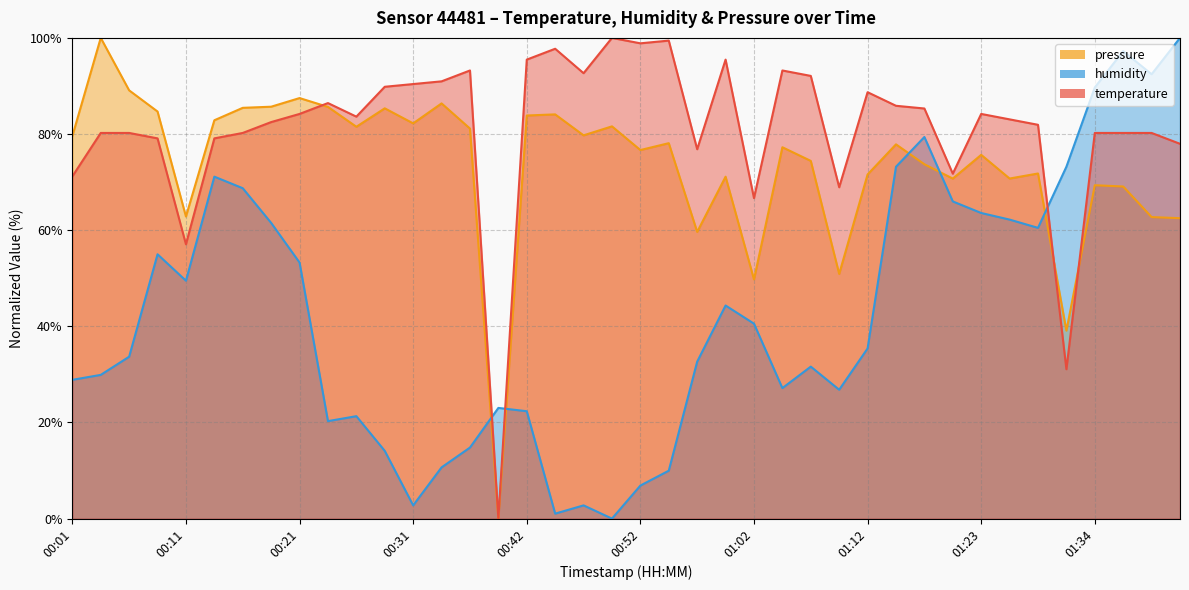

What is the sum of all humidity values?

1697.3